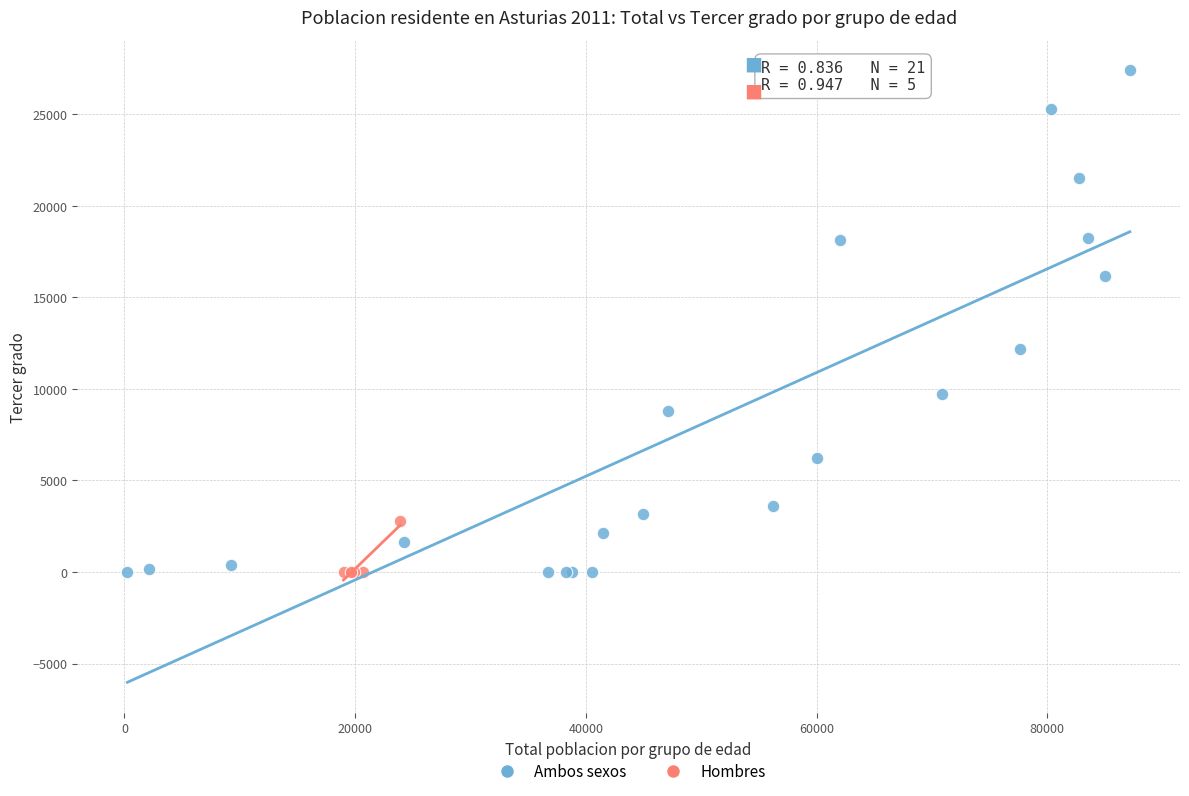

Which series has the widest spread of Y values?

Ambos sexos